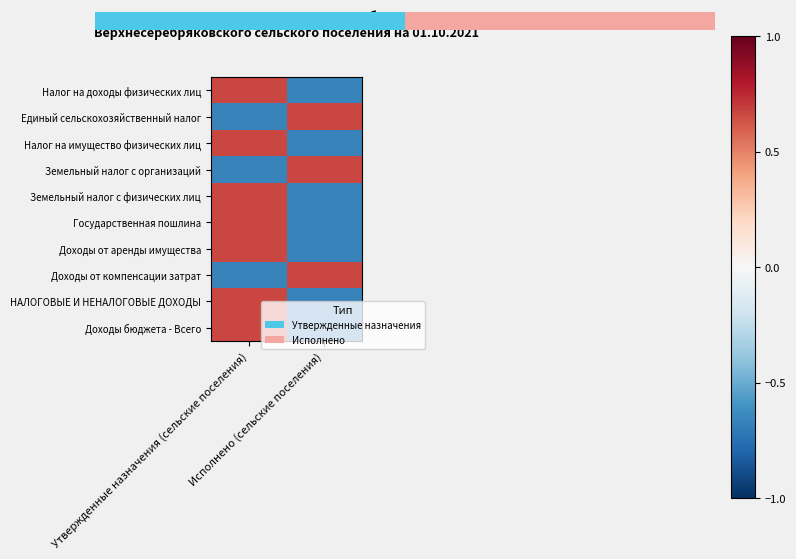

At how many categories does at least one series exceed 0?

2